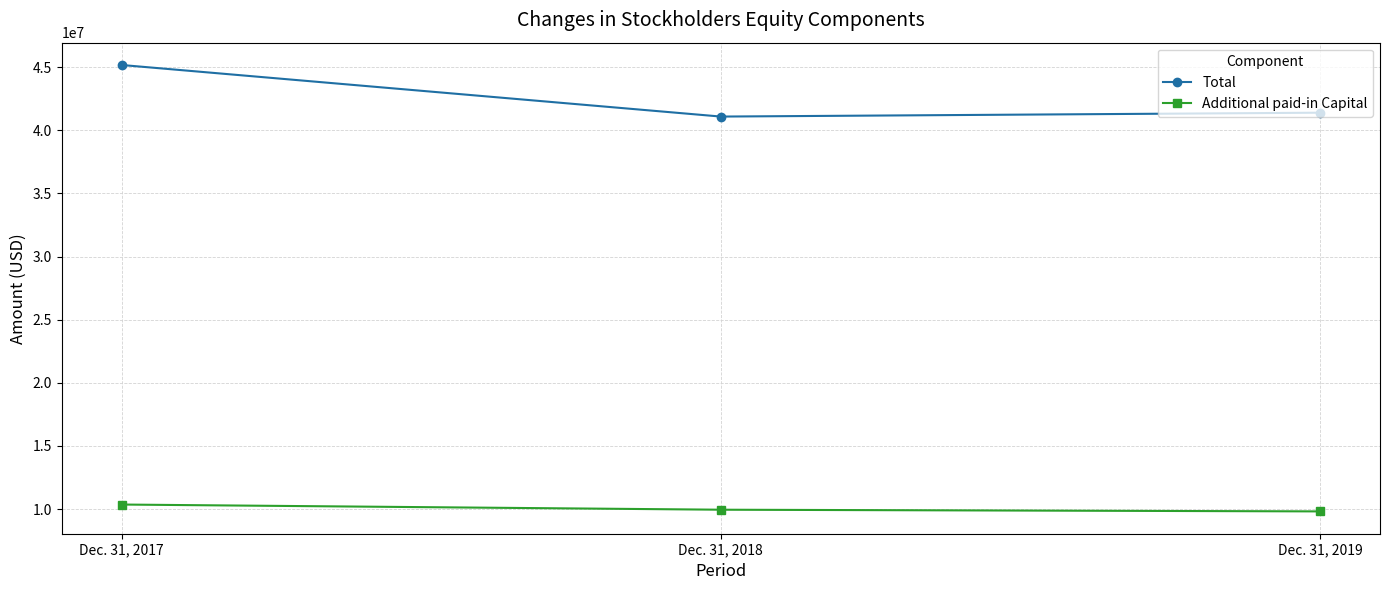

What is the difference between the second highest and minimum values in the Additional paid-in Capital series?

133666